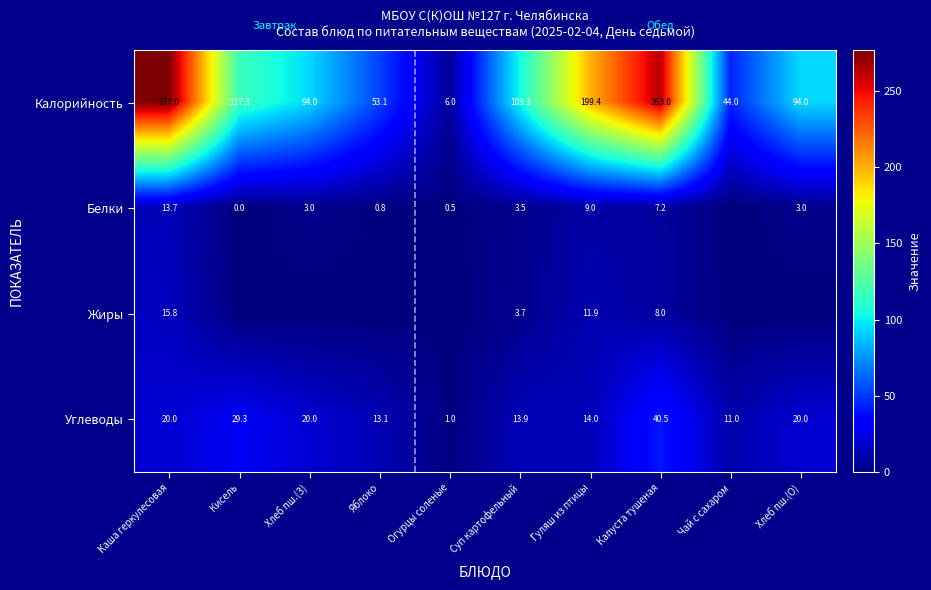

What is the lowest value of the Углеводы series?

1.0